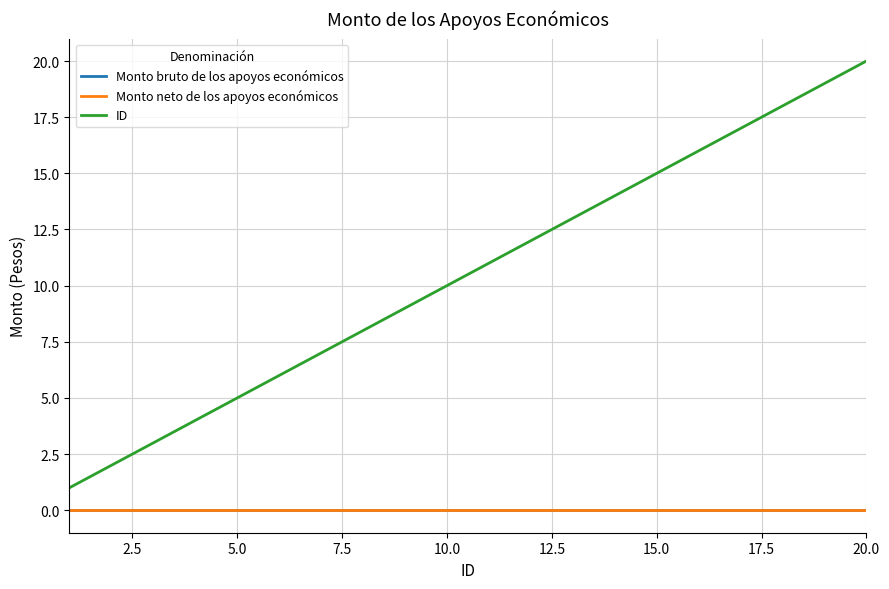

Which series has the largest total across all categories?

ID